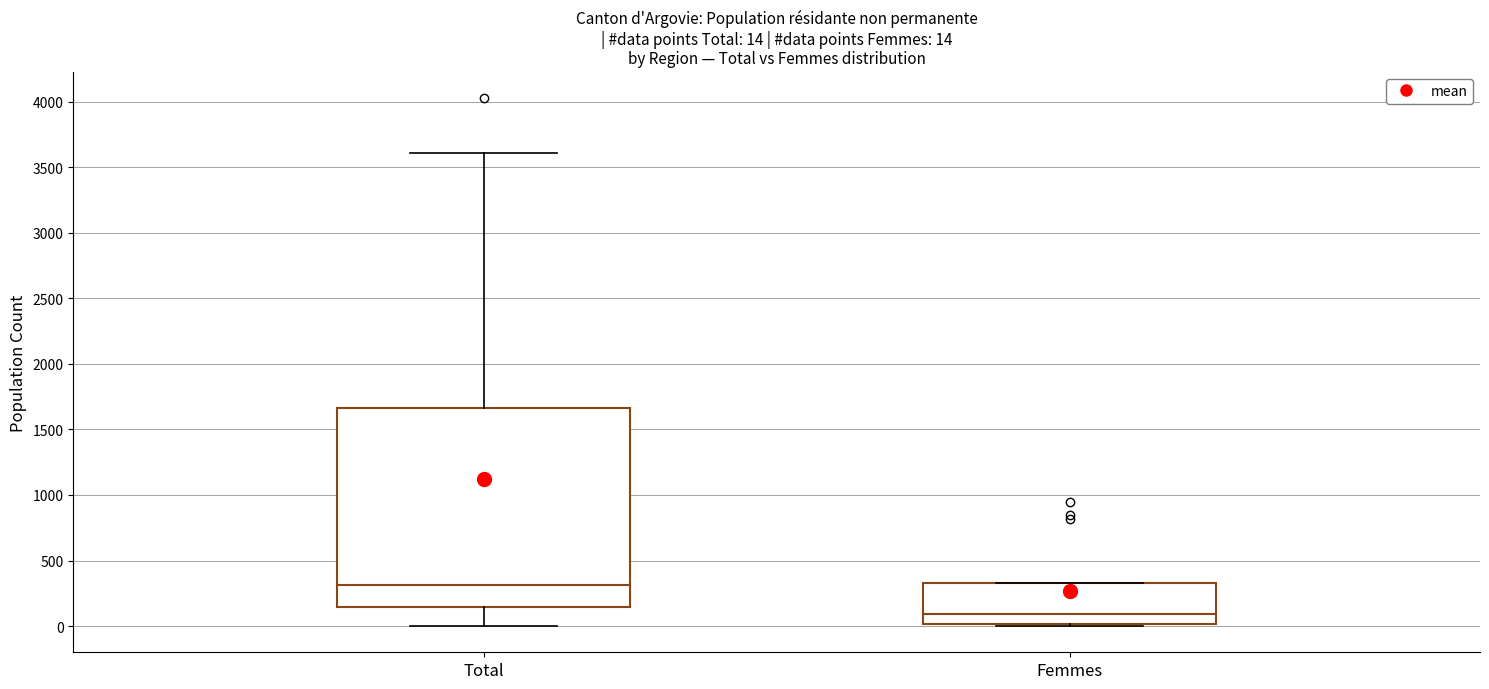

Which box has the lowest median line?

Femmes